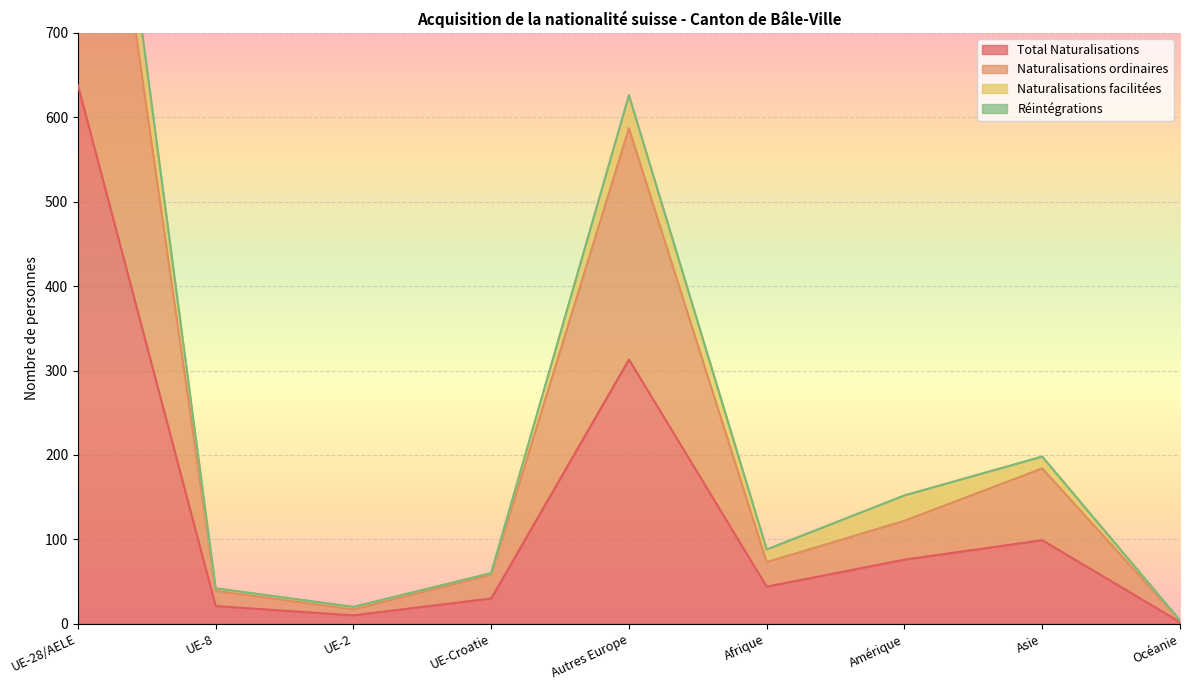

True or false: Total Naturalisations and Naturalisations ordinaires intersect in this chart.

False